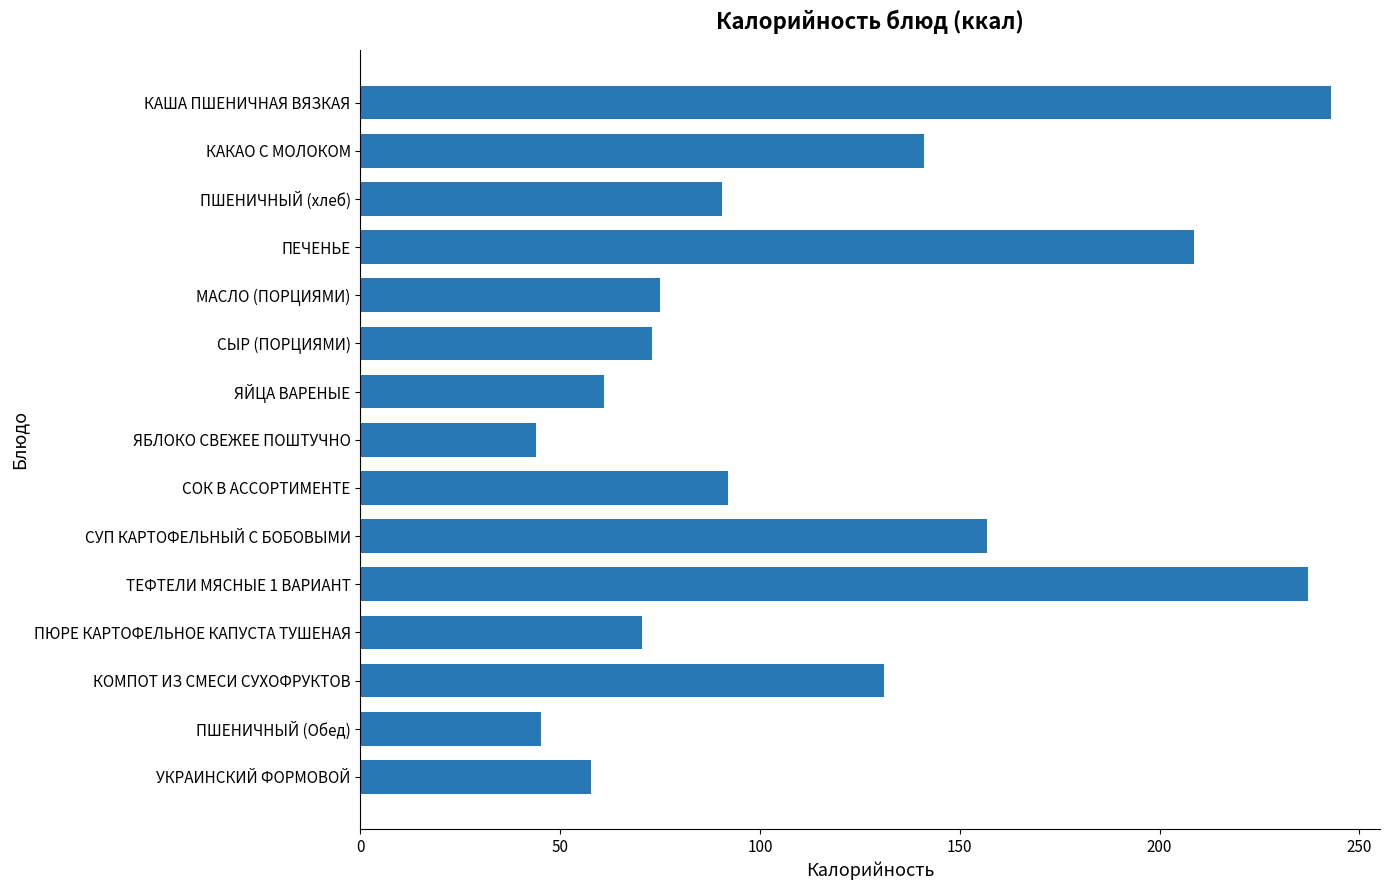

The value at СЫР (ПОРЦИЯМИ) is 73.0. True or false?

True